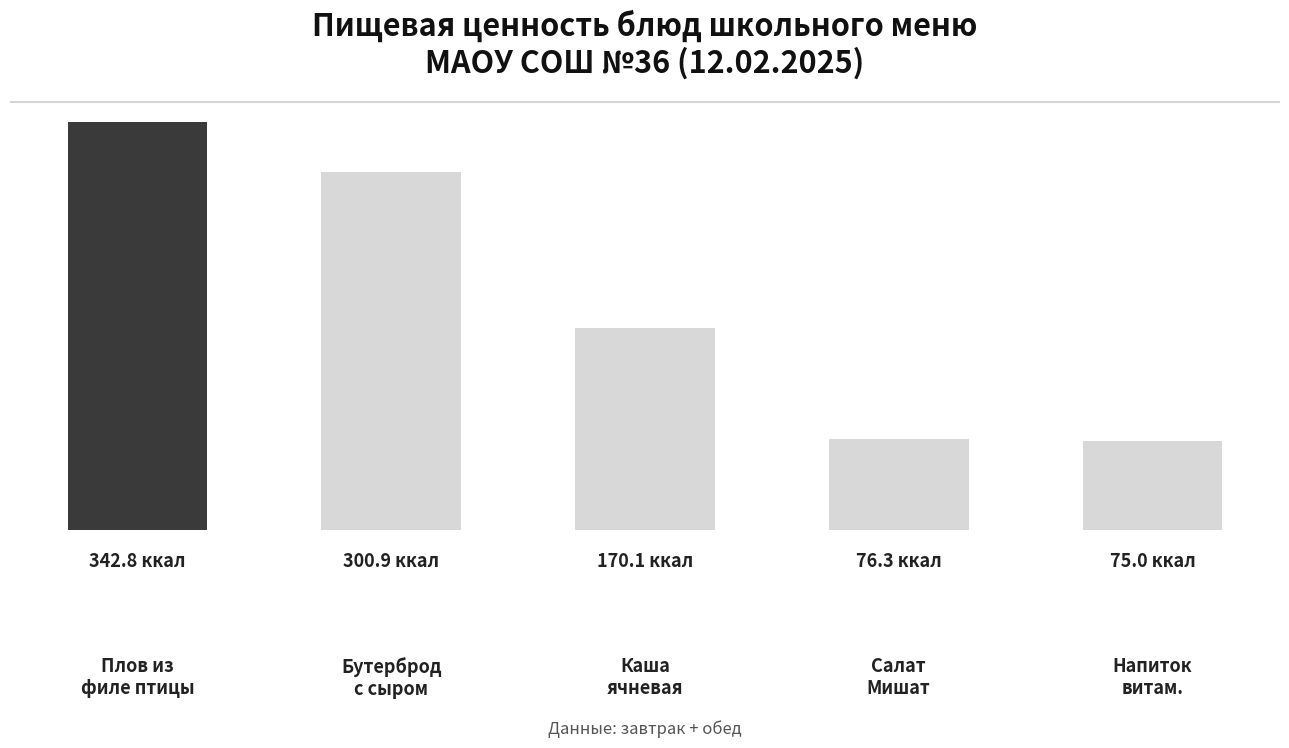

What is the label of the 2nd bar from the left?

Бутерброд
с сыром